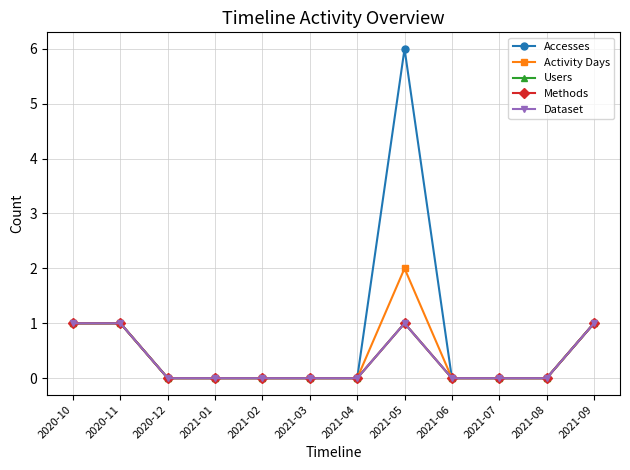

What is the difference between the Activity Days values at 2021-01 and 2020-10?

1